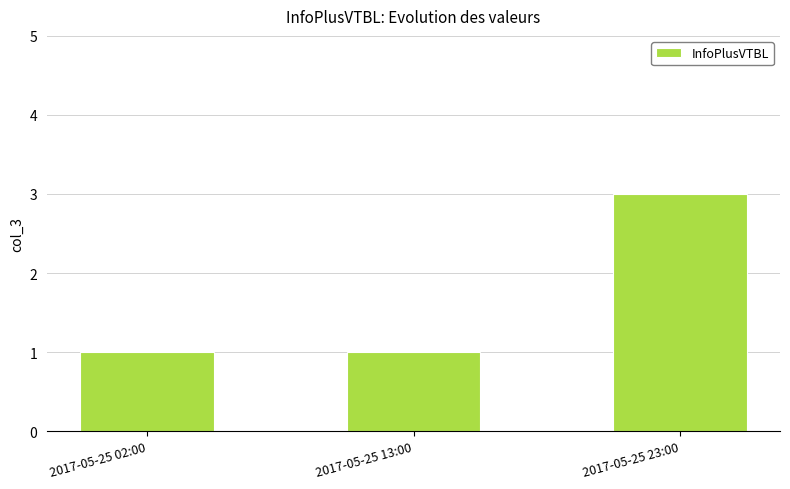

What is the minimum value shown in the chart?

1